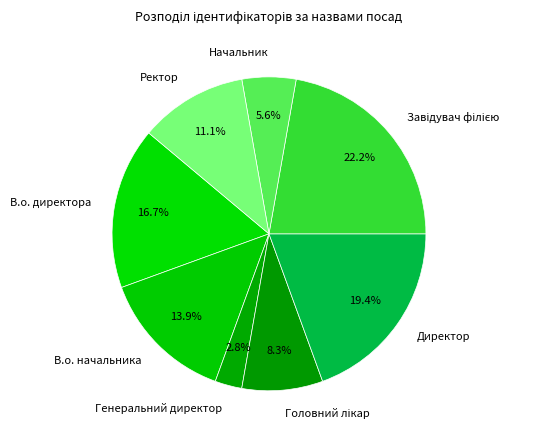

Count the number of slices in the pie.

8